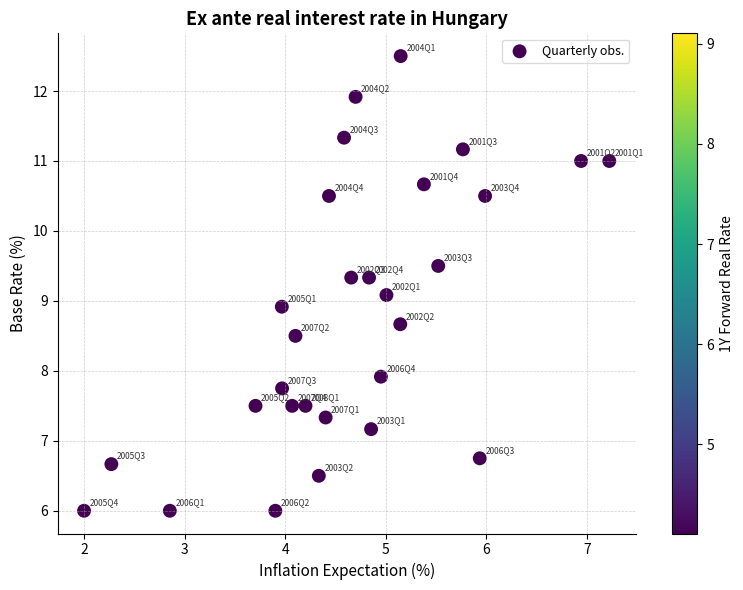

What is the range of X values (max minus min)?

5.2